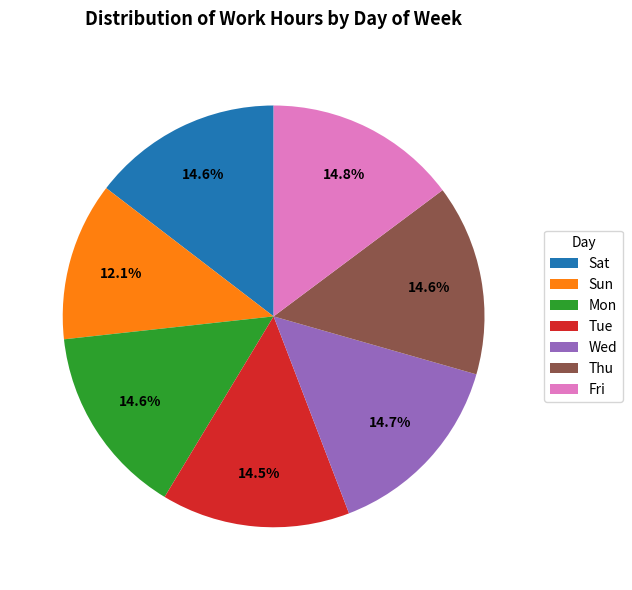

Does Thu account for over 50% of the chart?

No